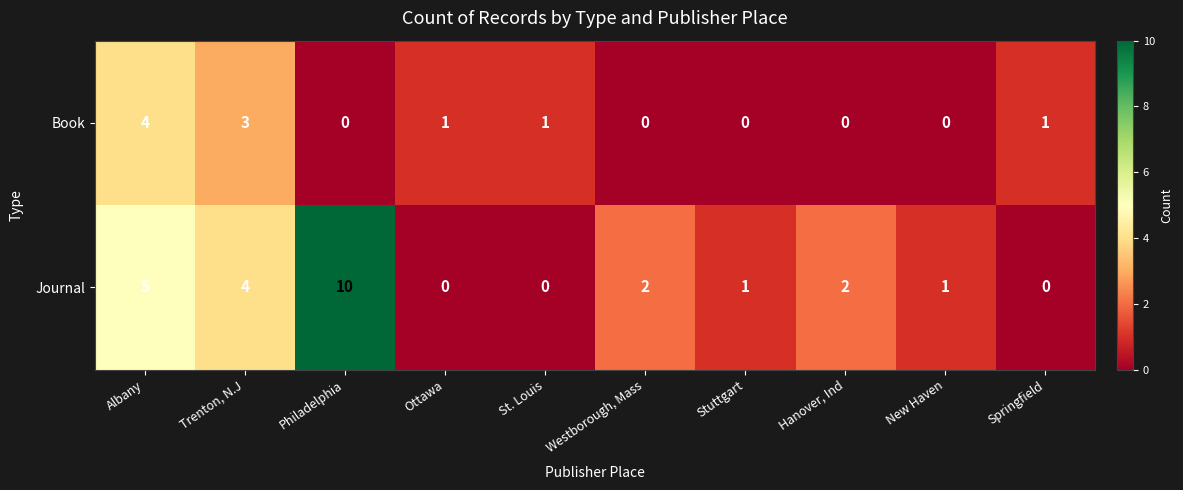

What is the spread (max minus min) of values at Westborough, Mass?

2